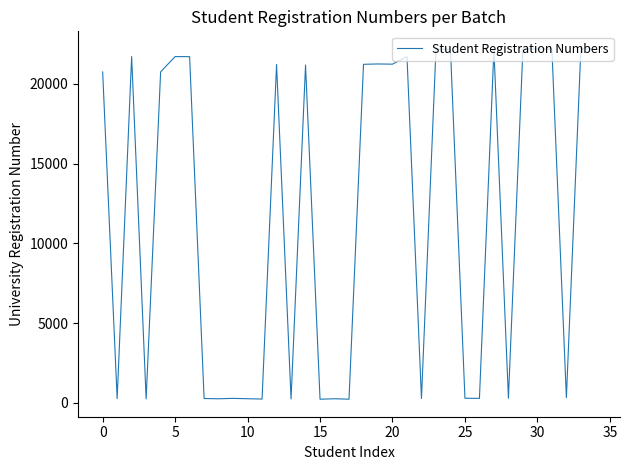

Does the chart display data point markers on the line(s)?

No